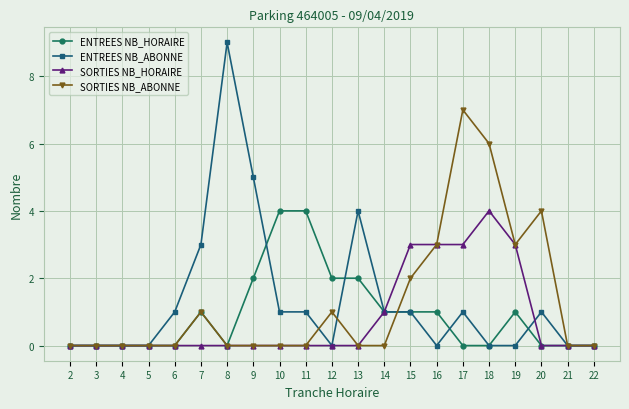

What is the greatest value displayed?

9